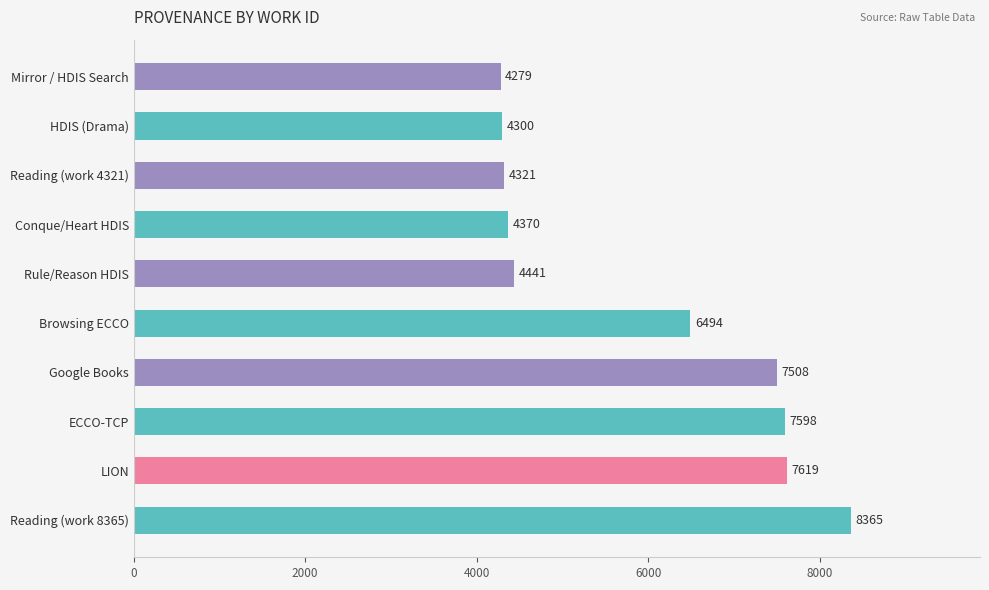

What is the value of the 5th bar from the top?

4441